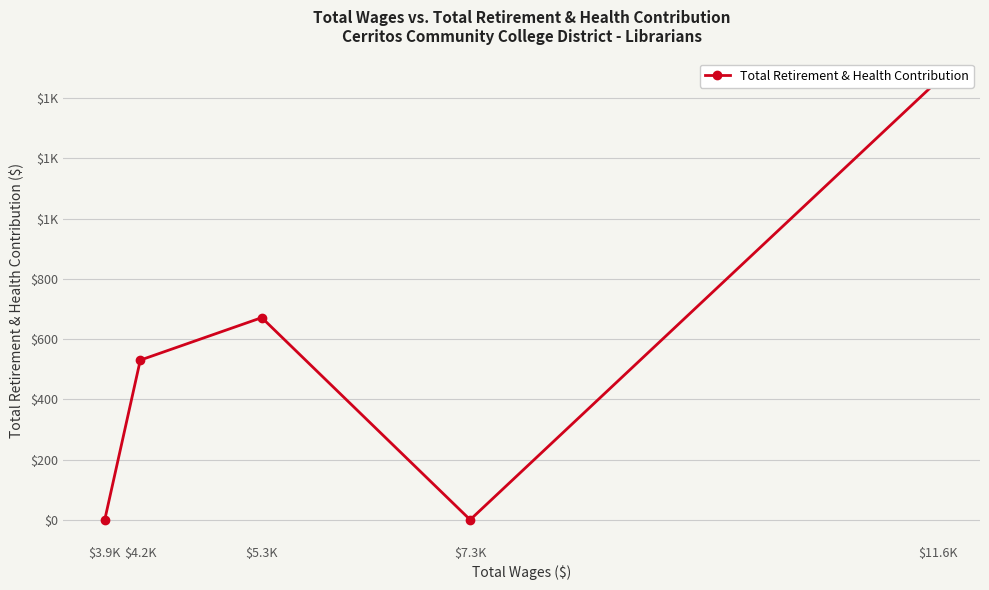

The chart shows a value of 1459 at $11.6K. True or false?

True